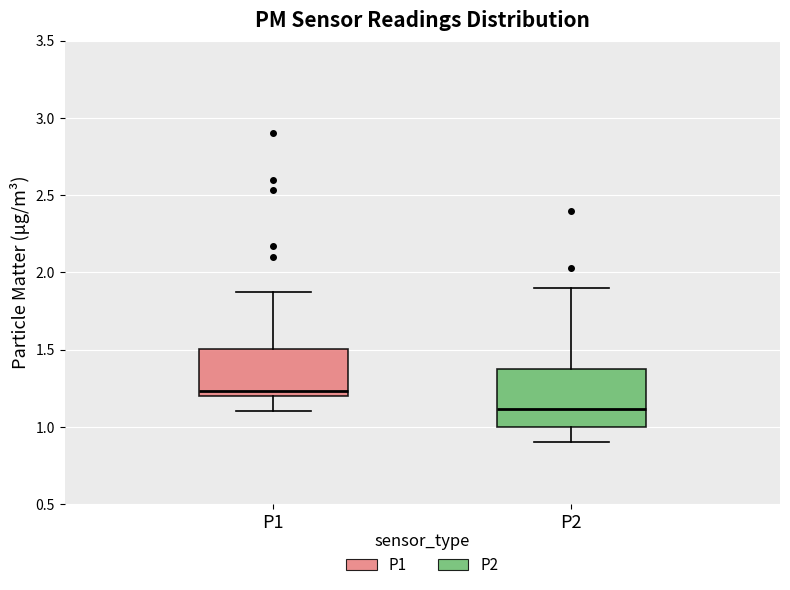

Reading left to right, read every box against the y-axis: the position of its median line, the range the box covers, and the ends of its whiskers. The values are not printed on the chart, so give them approximately, as read against the axis.

P1: median 1.25, box 1.20 to 1.50, whiskers 1.10 to 1.85
P2: median 1.10, box 1.00 to 1.40, whiskers 0.90 to 1.90